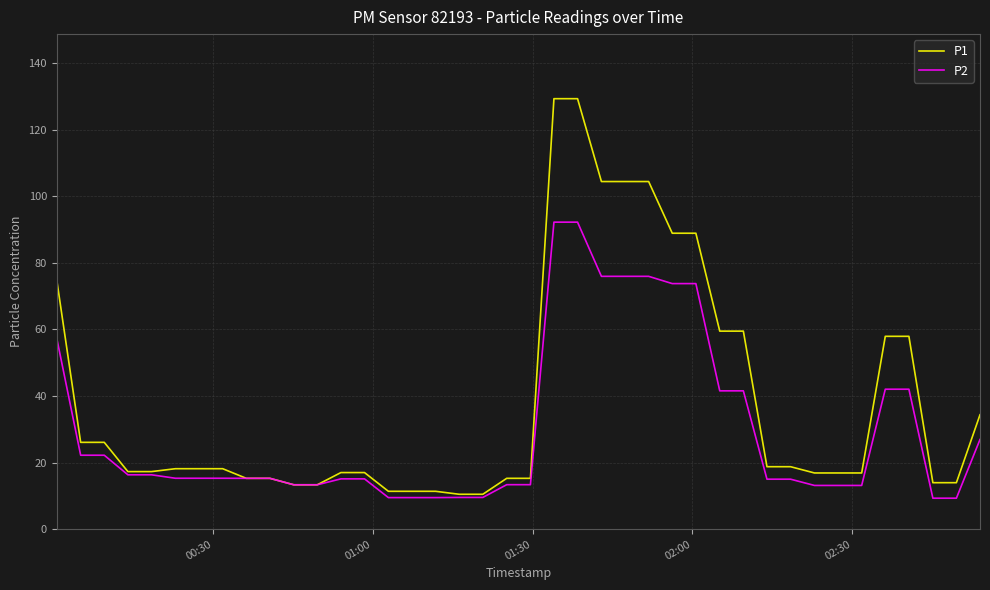

Which series has the largest total across all categories?

P1